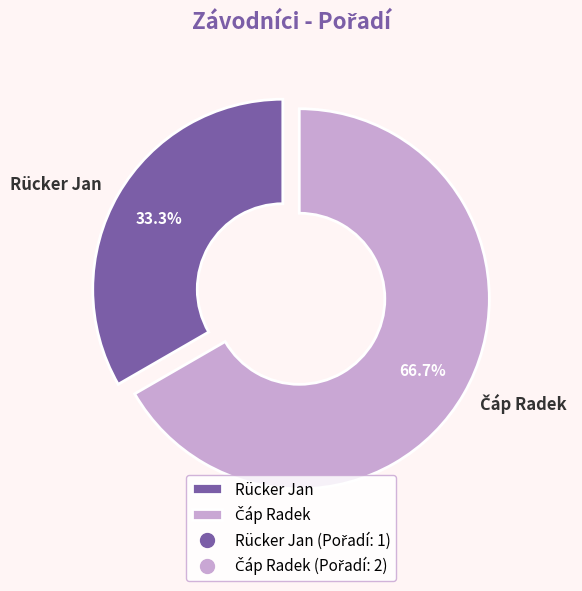

What is the smallest slice in the pie chart?

Rücker Jan